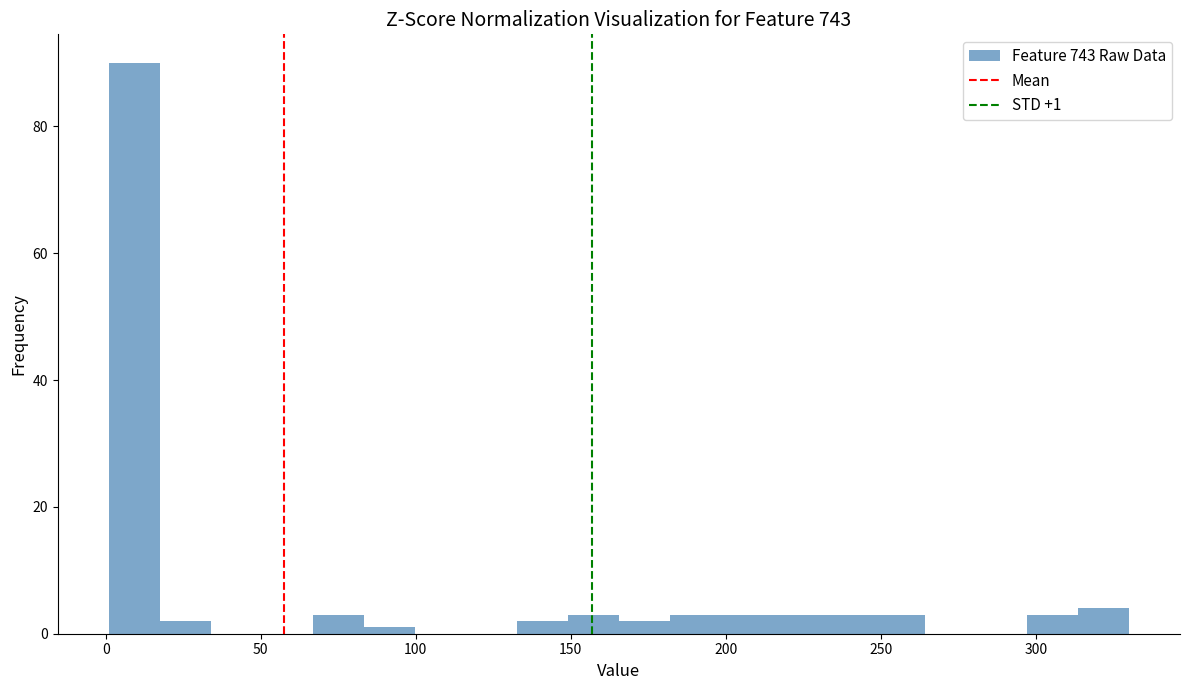

Read against the x-axis, roughly where is the centre of the tallest bar?

10